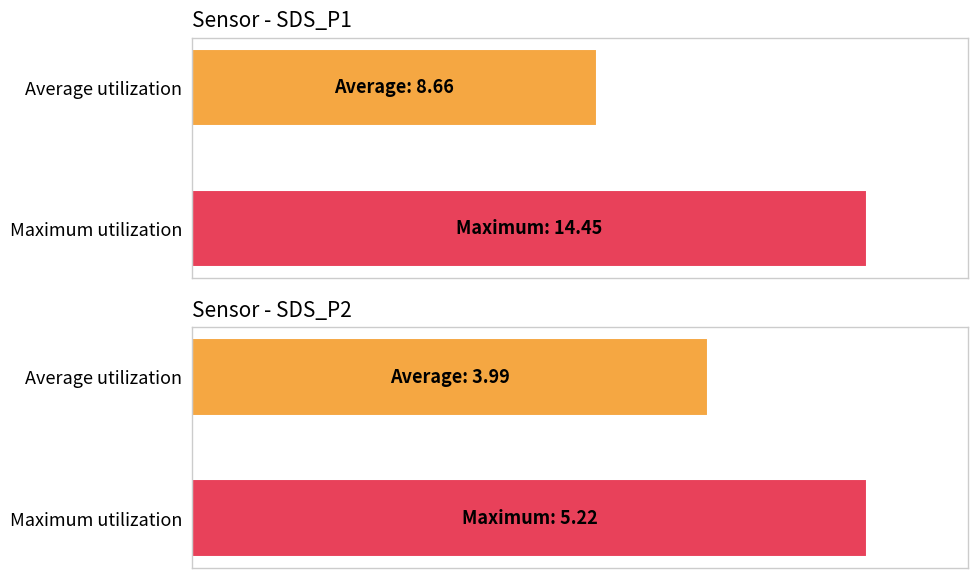

How many bars are there in total?

4